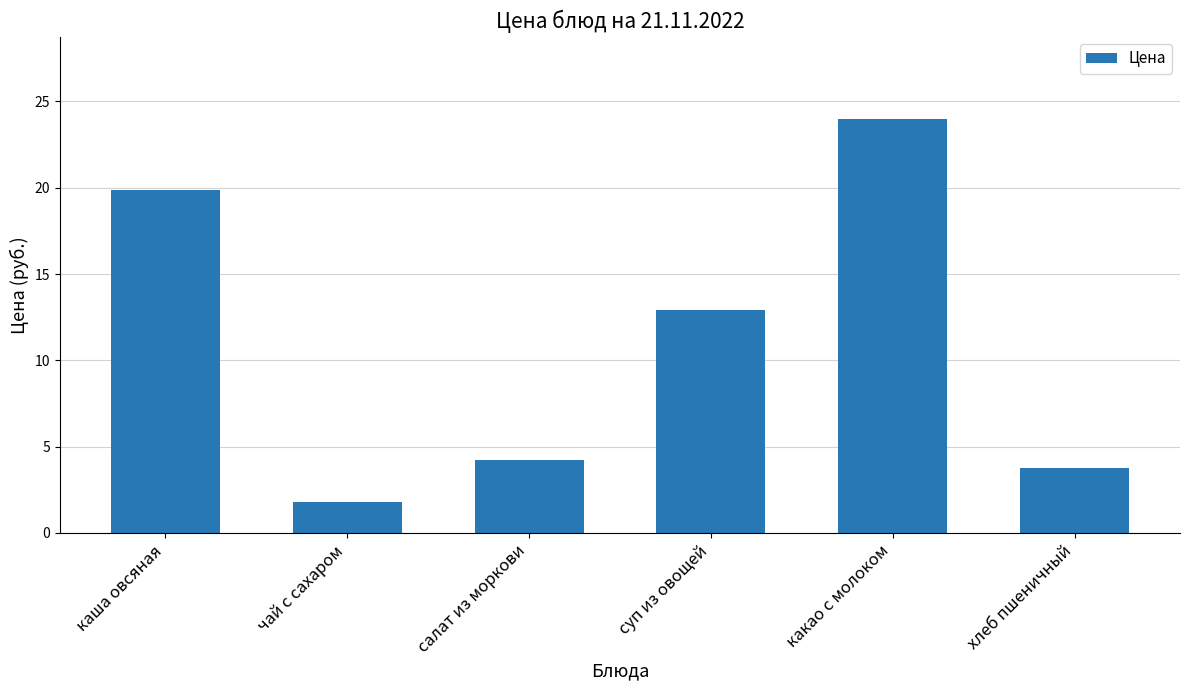

How many bars are there in total?

6